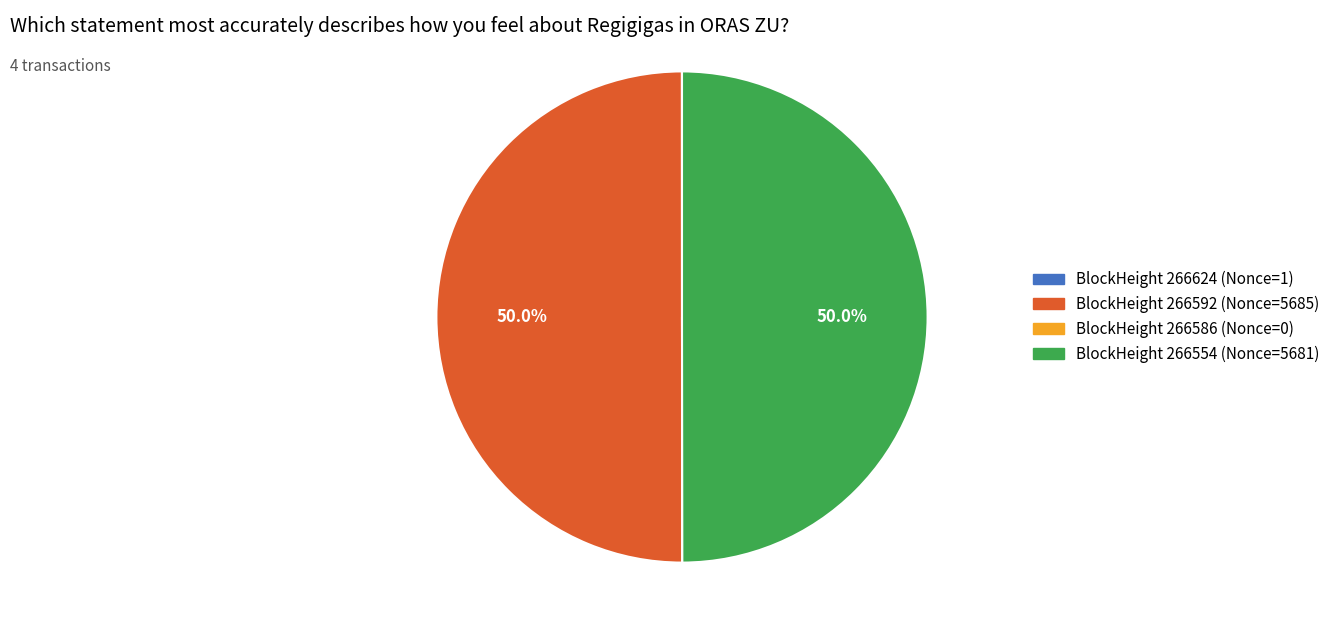

What is the smallest slice in the pie chart?

266586